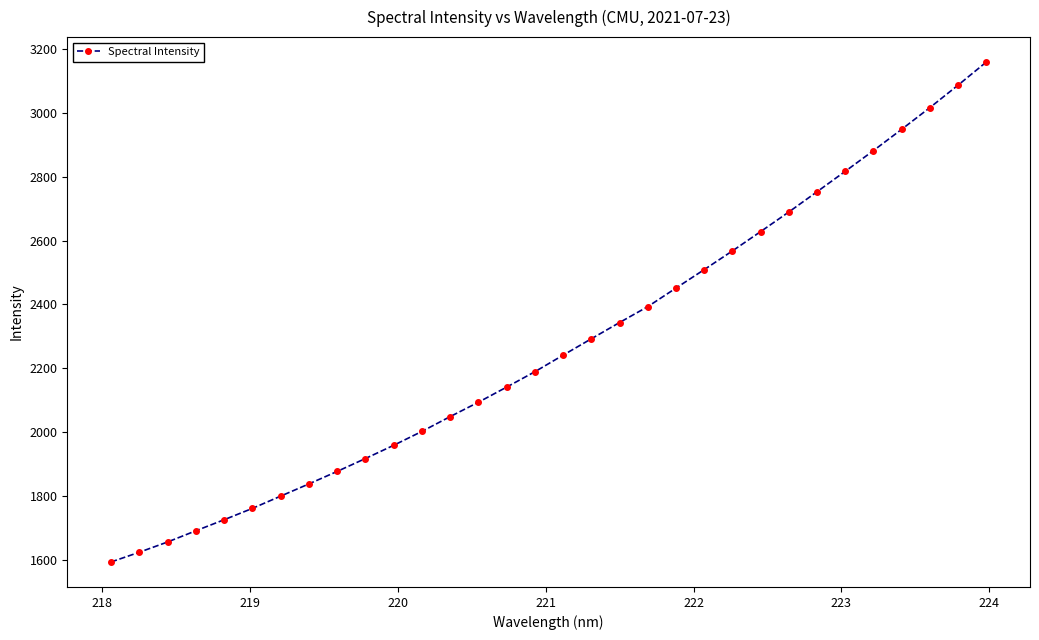

What is the sum of all values?

72692.3